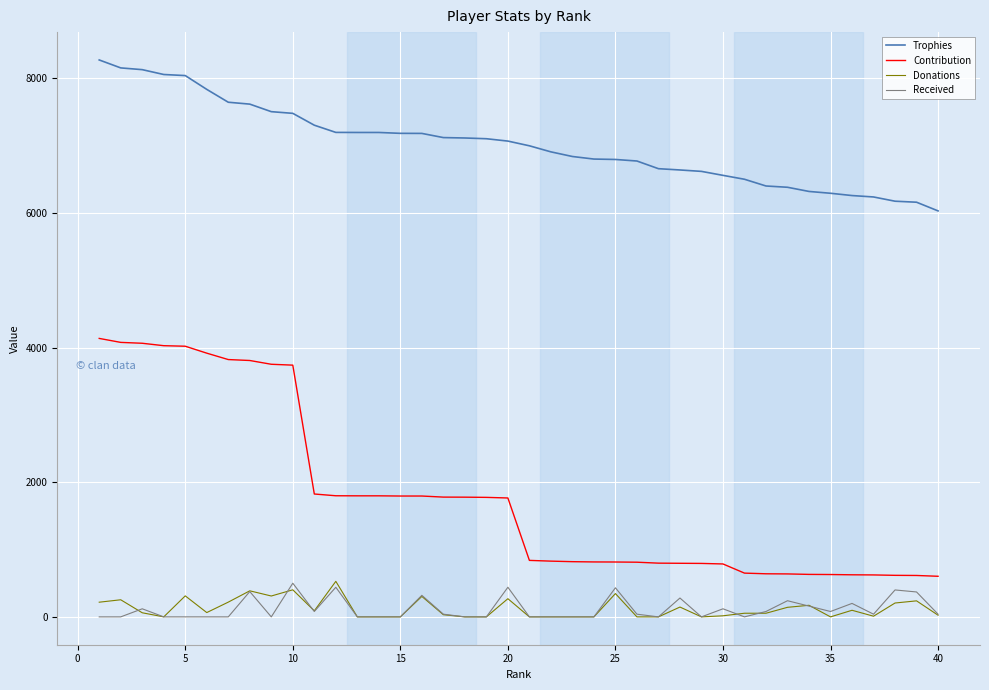

What is the highest value of the Trophies series?

8272